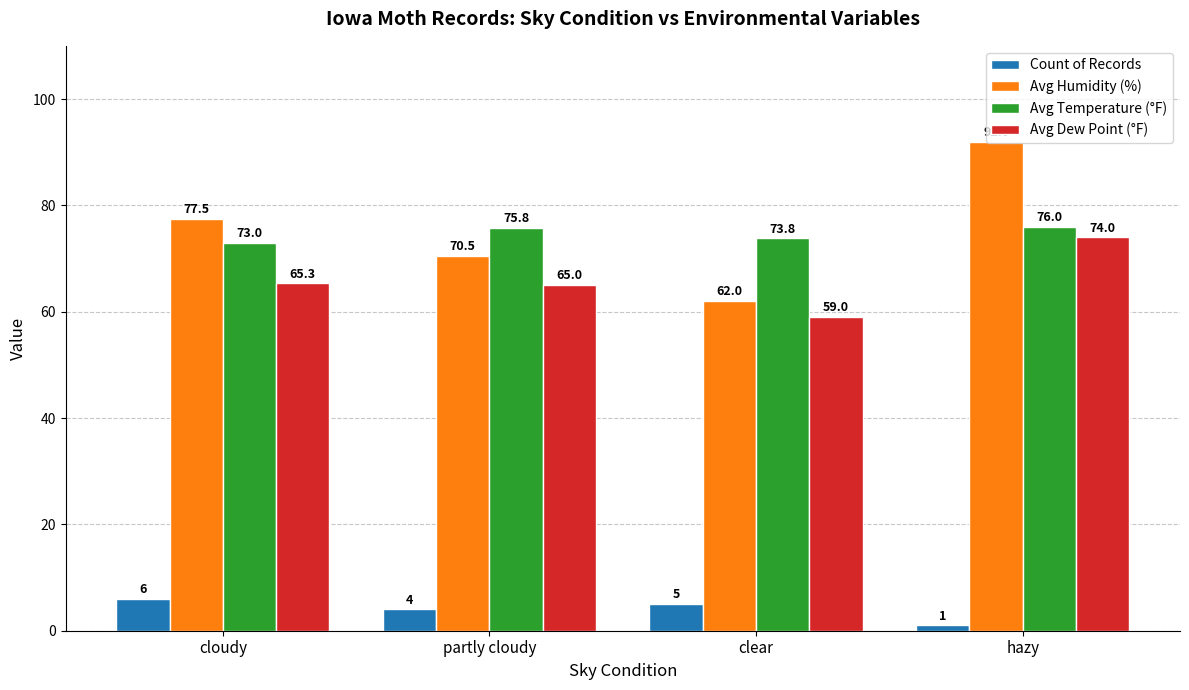

What is the label of the 3rd bar from the right?

partly cloudy